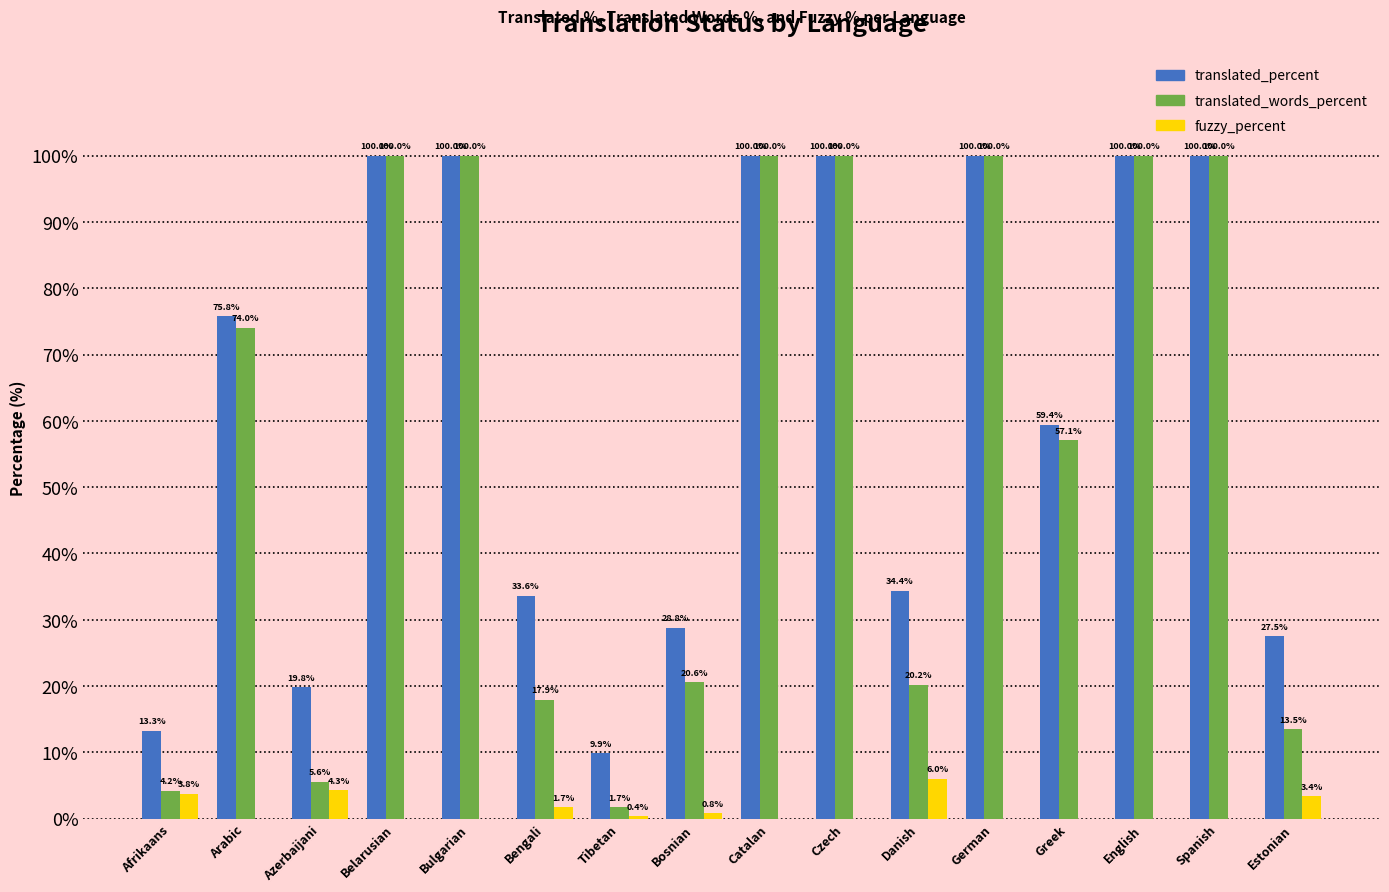

Are the bars horizontal?

No